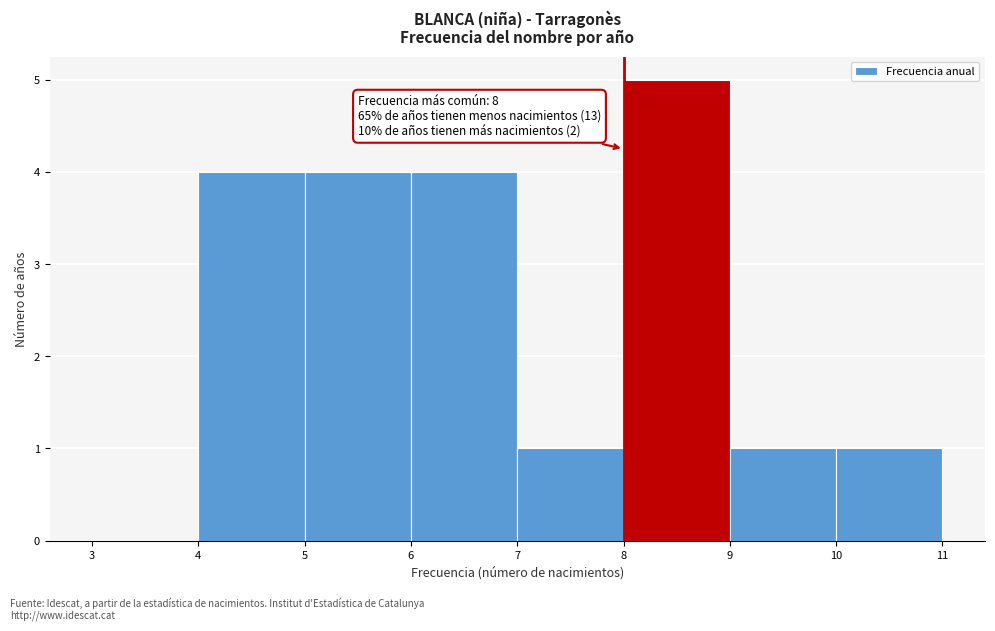

Which range on the x-axis has the tallest bar?

8 to 9